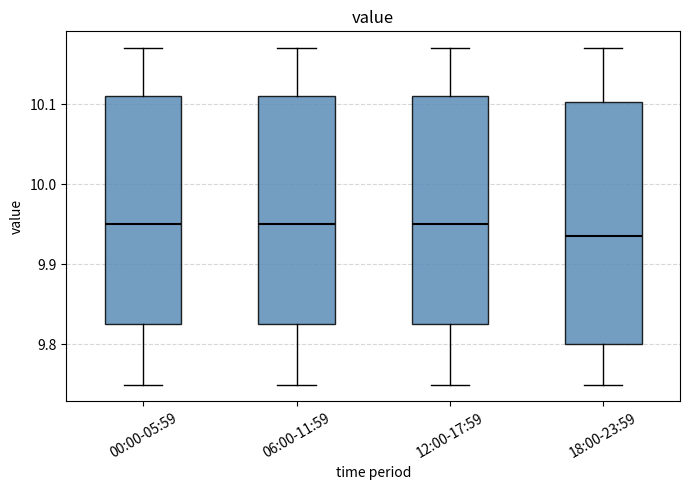

Comparing the boxes themselves (not the whiskers), which one is the tallest?

18:00-23:59